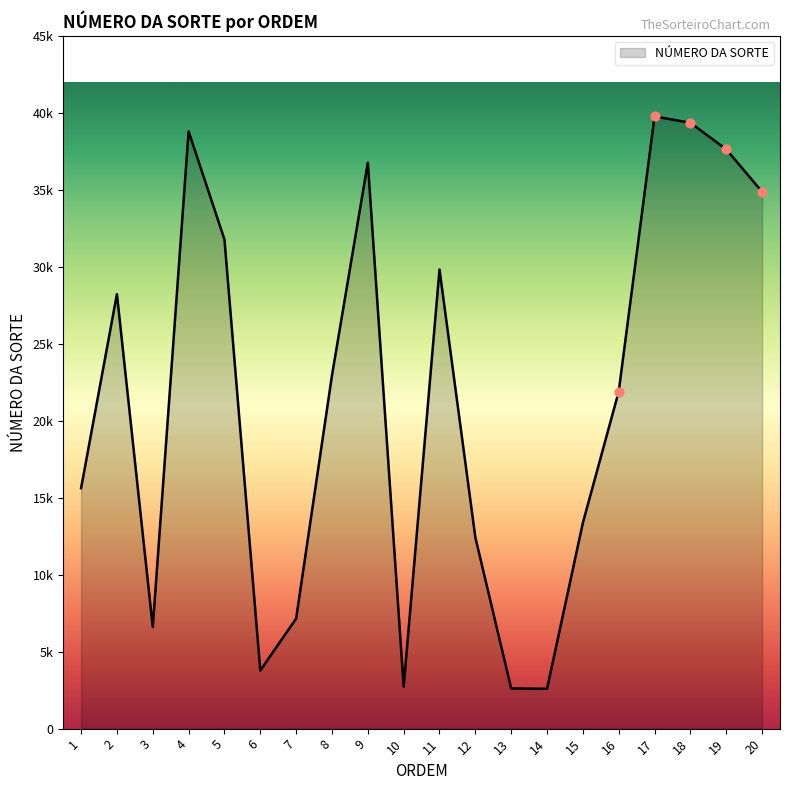

Approximately how many times larger is the value at 5 compared to 9?

0.9